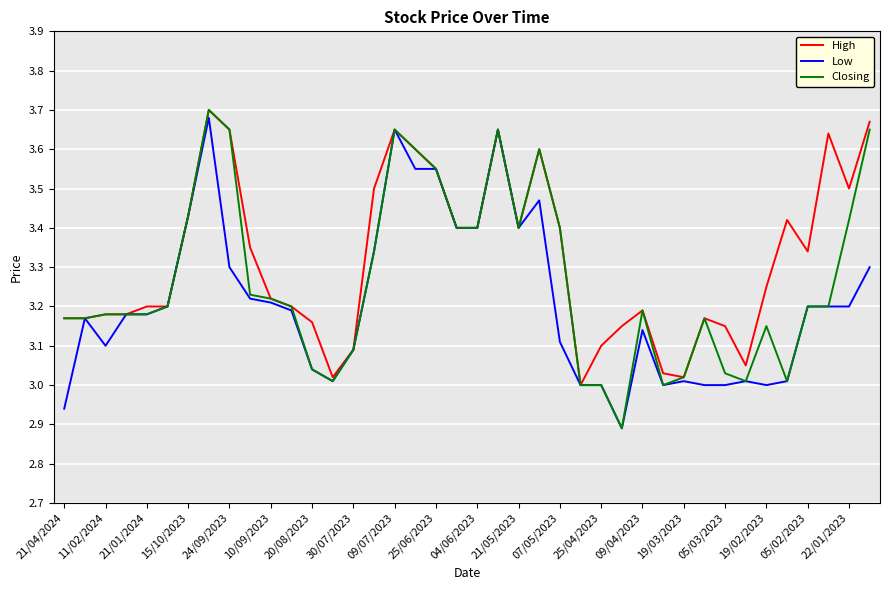

Which series has the widest spread of values?

Closing